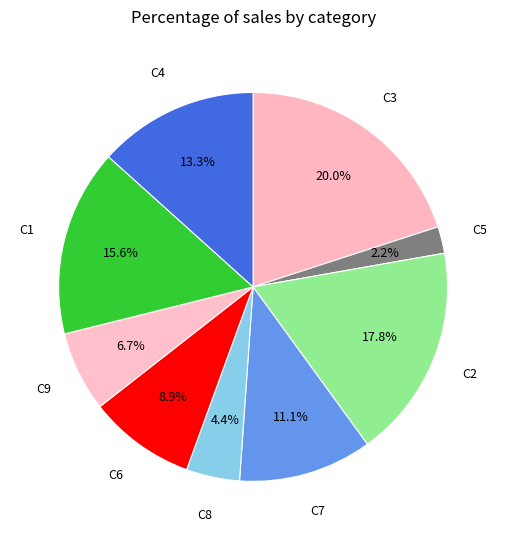

Rank the categories by value from highest to lowest.

C3, C2, C1, C4, C7, C6, C9, C8, C5